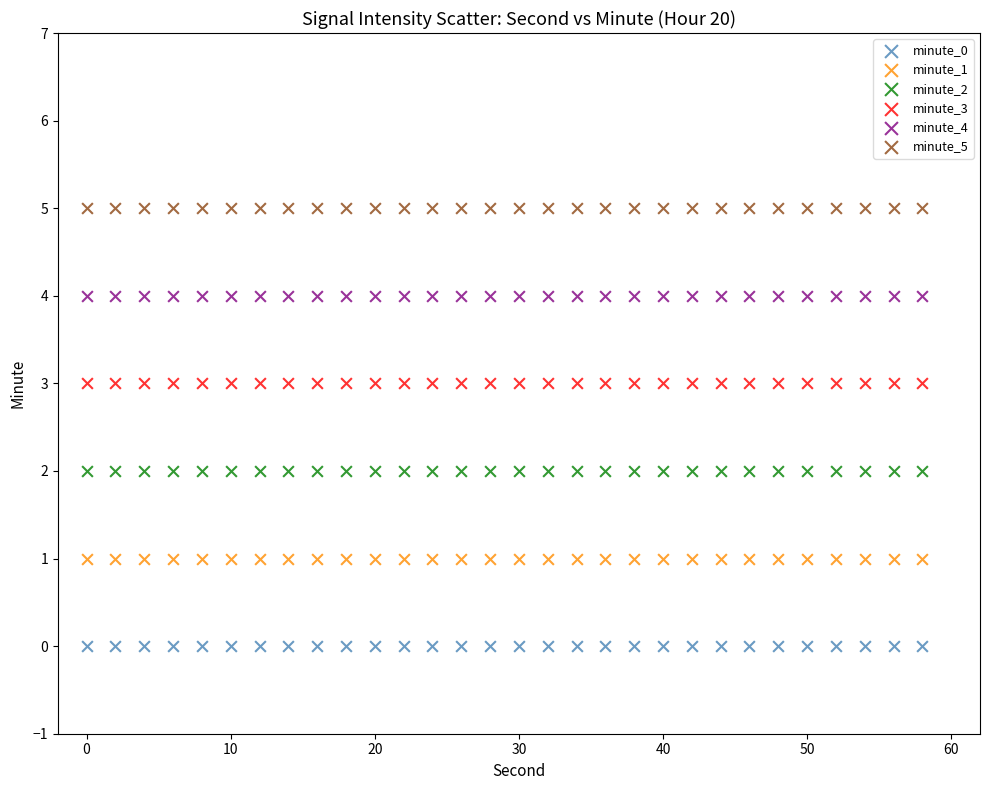

Which series reaches the minimum Y coordinate?

minute_0